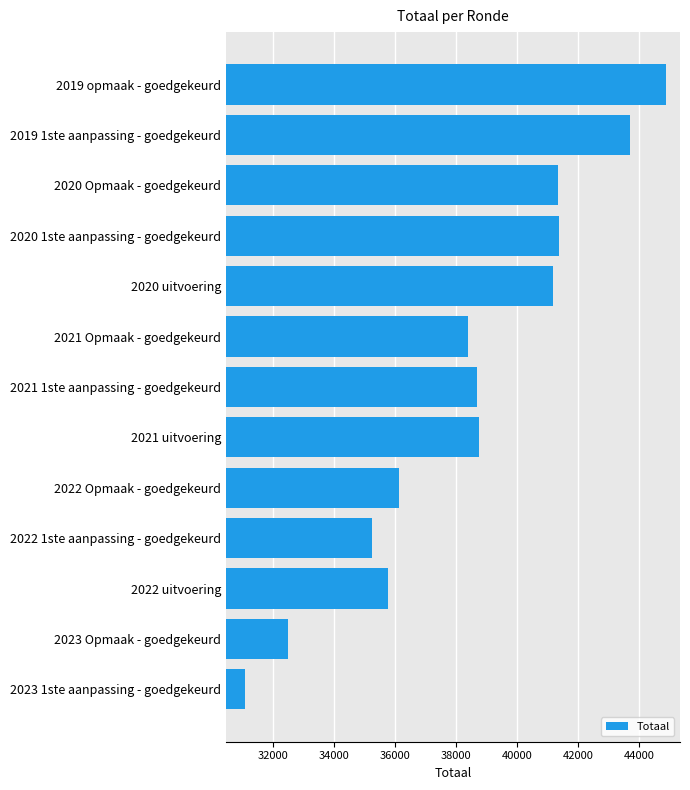

At which label is the value closest to 37984?

2021 Opmaak - goedgekeurd